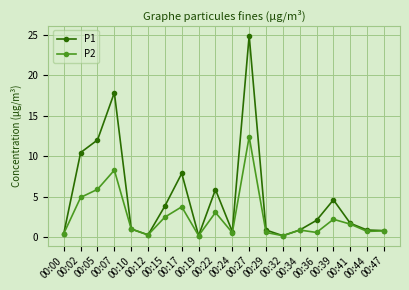

True or false: P1 has more than 1 points higher than both neighbors.

True